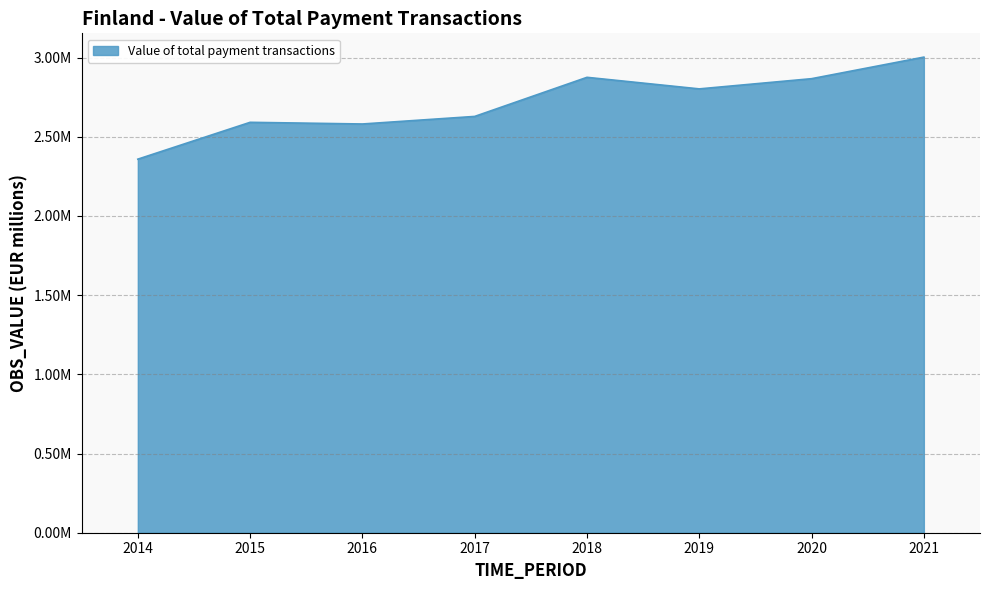

What is the approximate value at 2016?

2581027.7